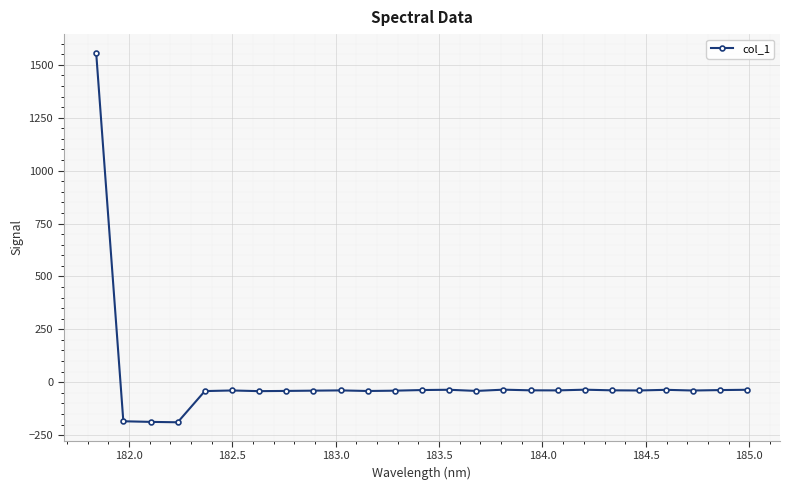

What is the difference between the maximum and minimum values?

1747.3